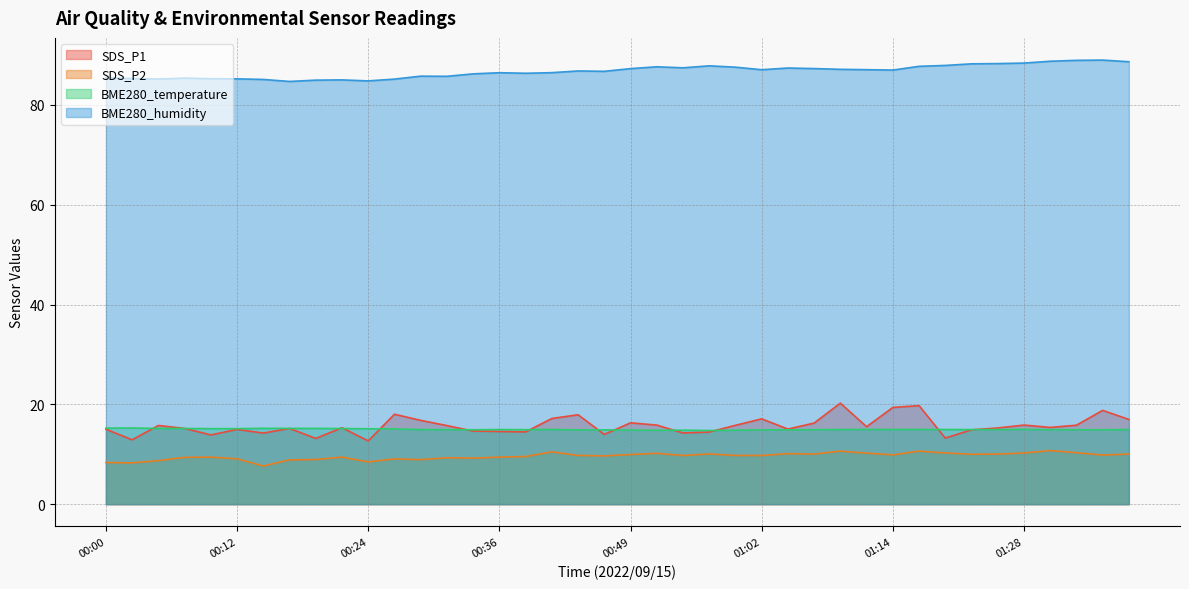

Which has a higher value, 00:14 or 01:39?

01:39